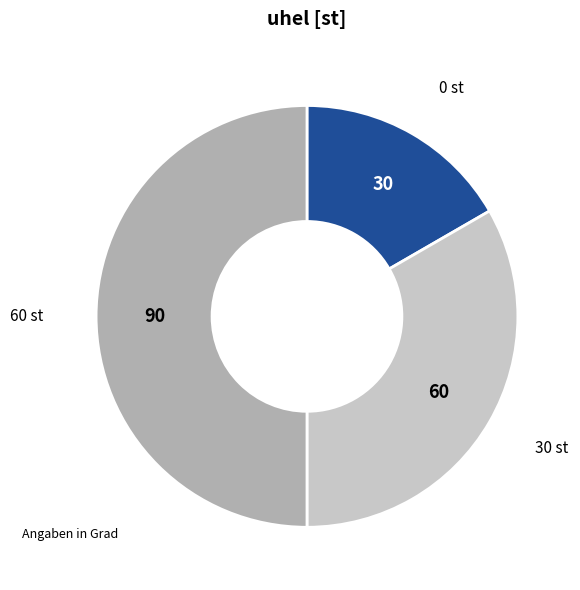

Between 0 st and 60 st, which is larger?

60 st